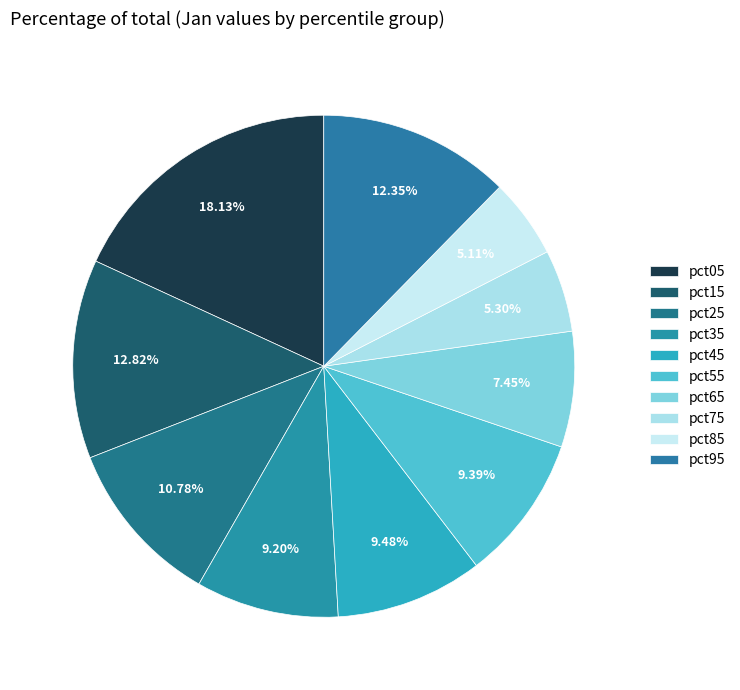

How many slices are in this pie chart?

10